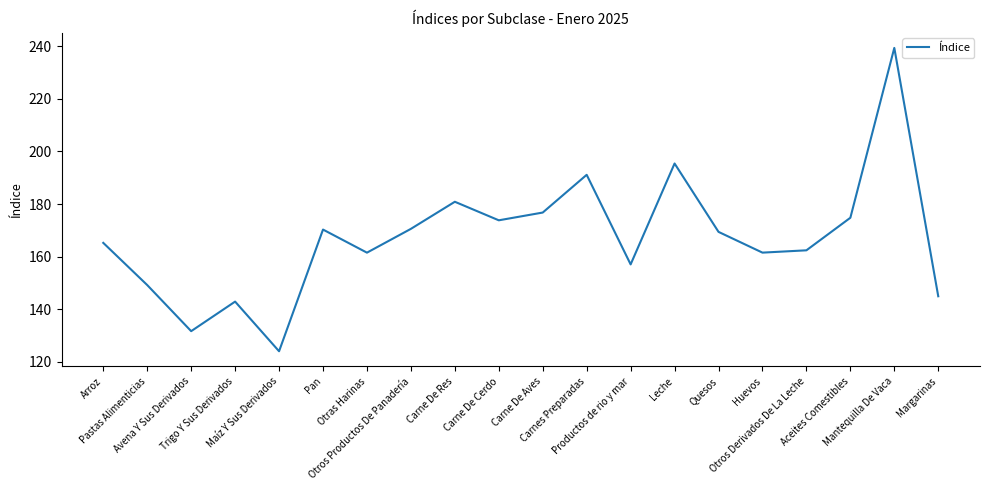

Between Otros Derivados De La Leche and Pan, which is larger?

Pan